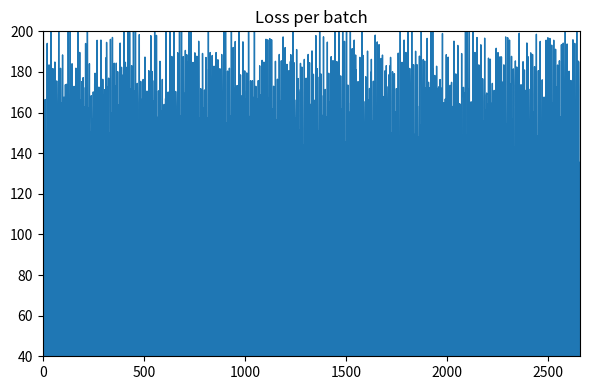

True or false: col_9 has a value of 11 at 2.

False